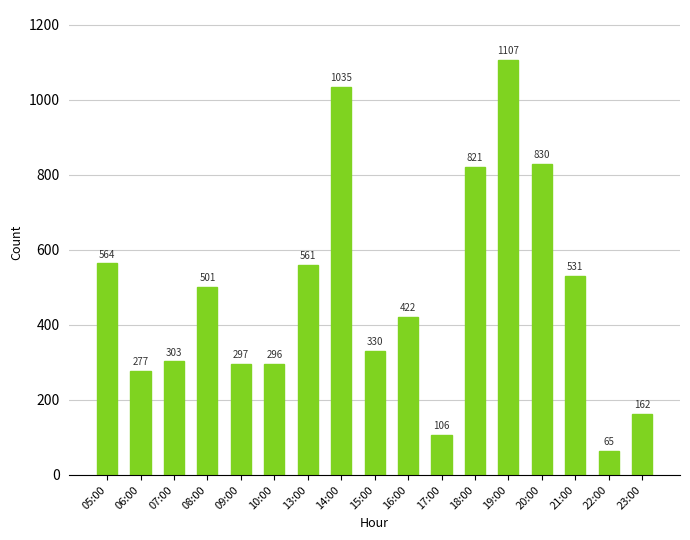

What is the value of the 15th bar from the left?

531